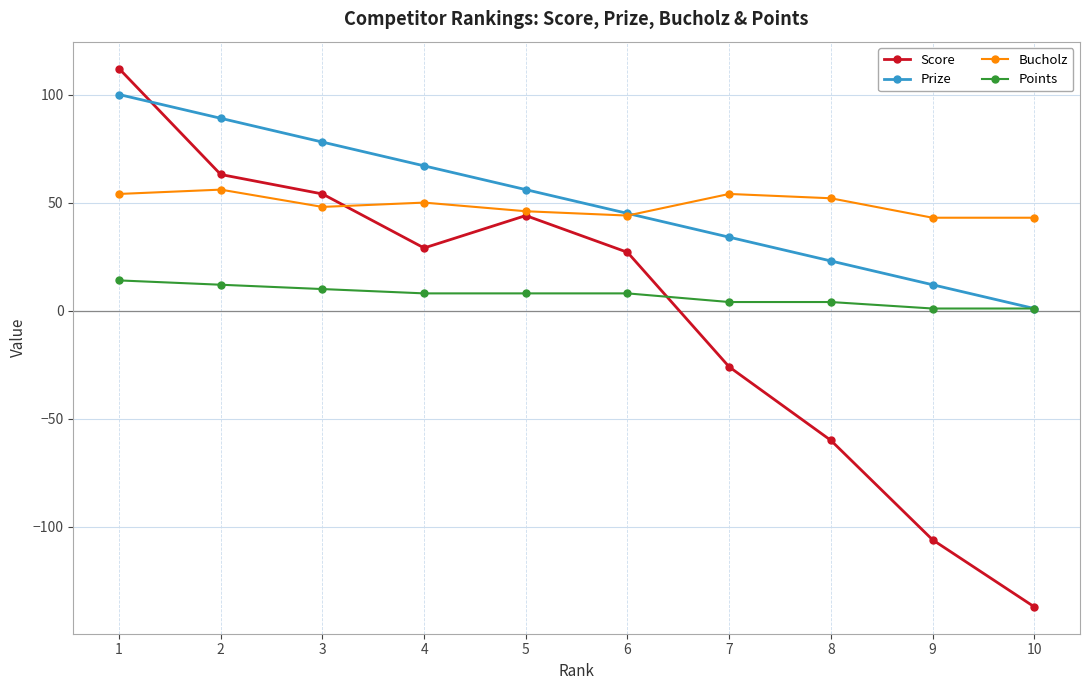

What are all the series names shown in the legend?

Score, Prize, Bucholz, Points